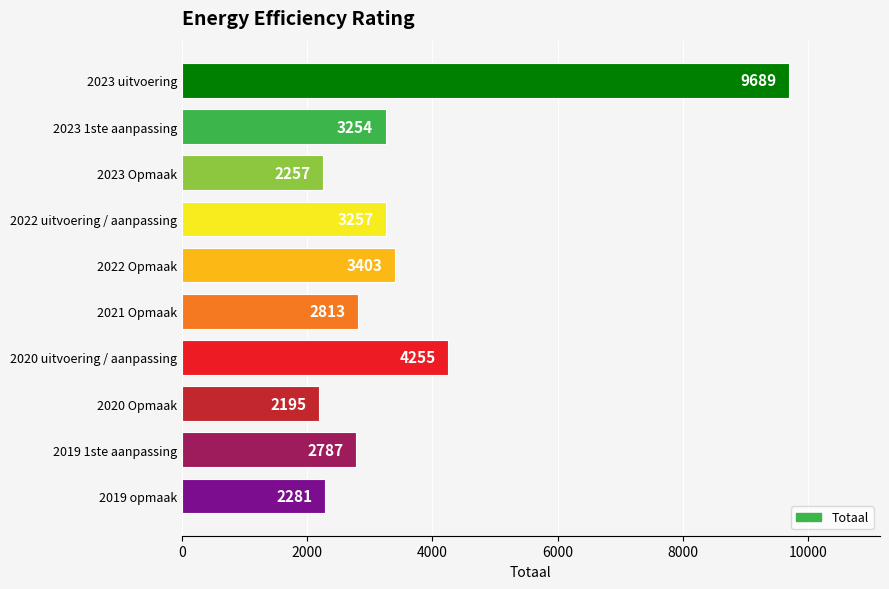

Reading top to bottom, extract all data points from this chart.

9689	3254	2257	3257	3403	2813	4255	2195	2787	2281